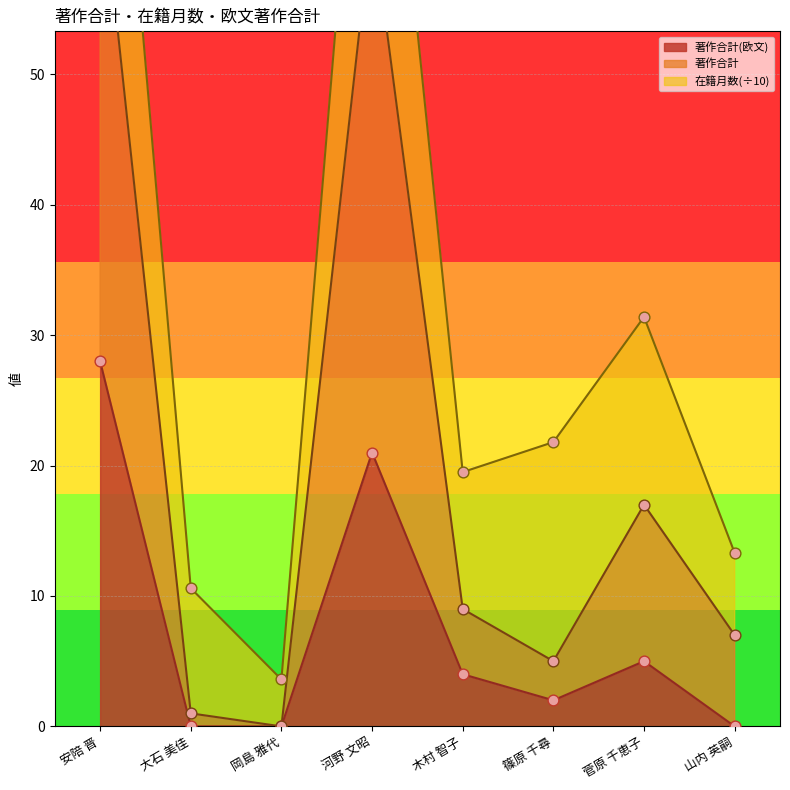

Is the value of 著作合計(欧文) at 山内 英嗣 greater than the value of 著作合計 at 岡島 雅代?

No